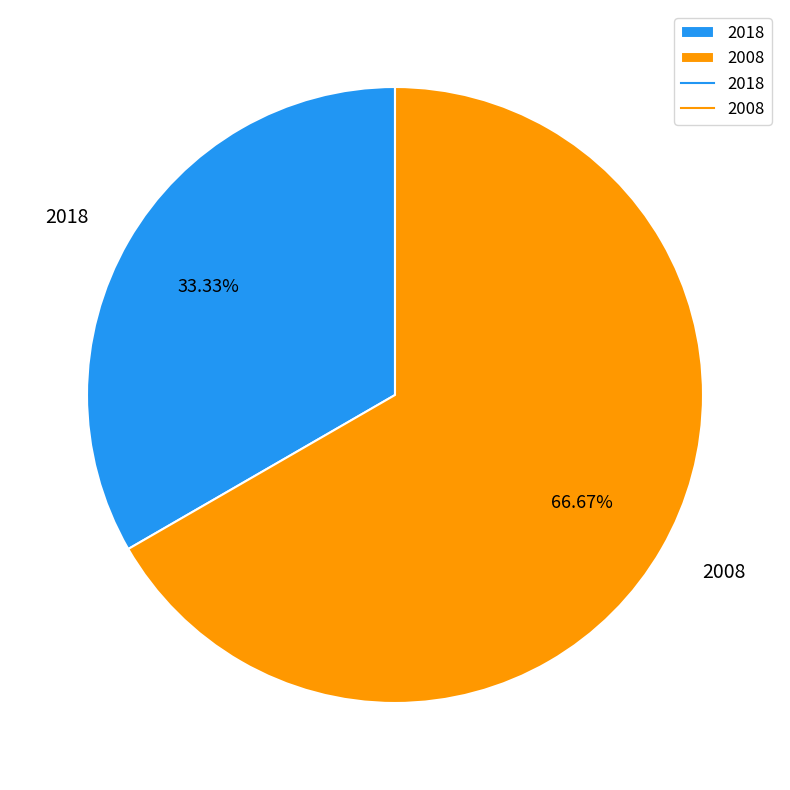

Which has a higher value, 2018 or 2008?

2008